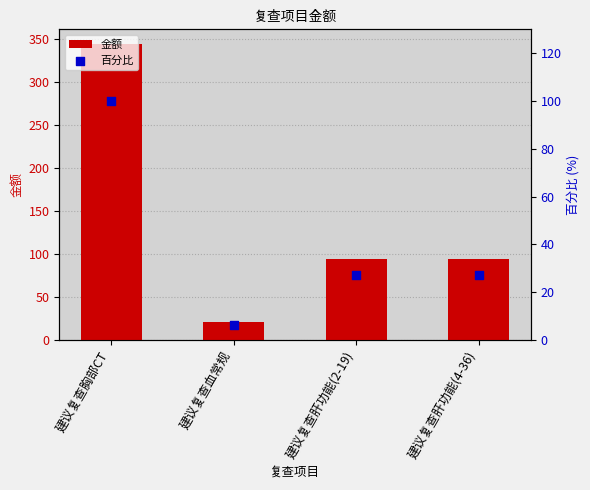

What are all the series names shown in the legend?

金额, 百分比